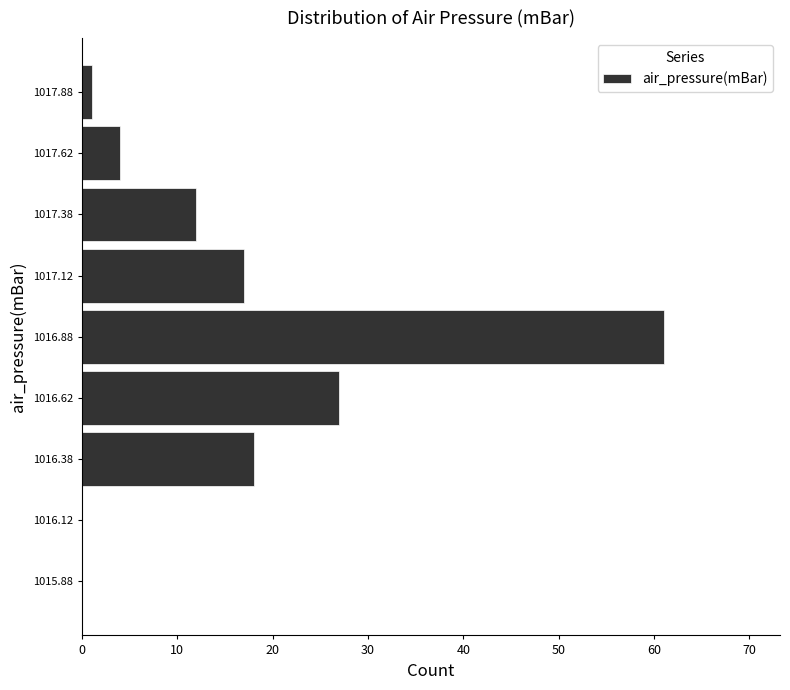

Reading bottom to top, list every bar in this chart as the range it spans on the y-axis followed by its length. The values are not printed on the chart, so give them approximately, as read against the axis.

1015.75 to 1016.00: 0
1016.00 to 1016.25: 0
1016.25 to 1016.50: 18
1016.50 to 1016.75: 27
1016.75 to 1017.00: 61
1017.00 to 1017.25: 17
1017.25 to 1017.50: 12
1017.50 to 1017.75: 4
1017.75 to 1018.00: 1